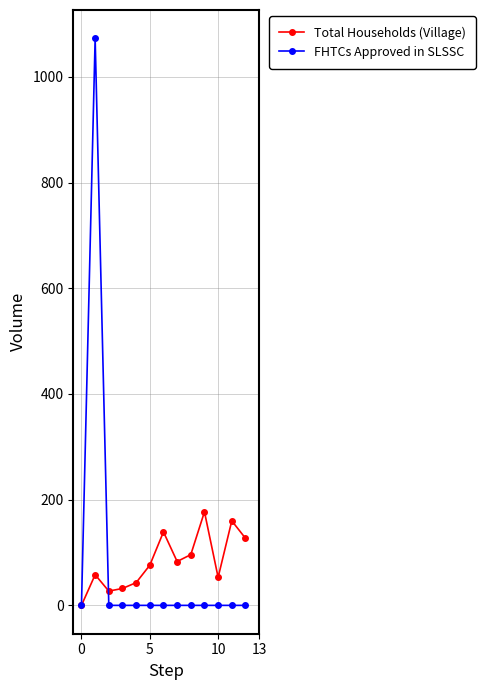

What is the highest value of the FHTCs Approved in SLSSC series?

1073